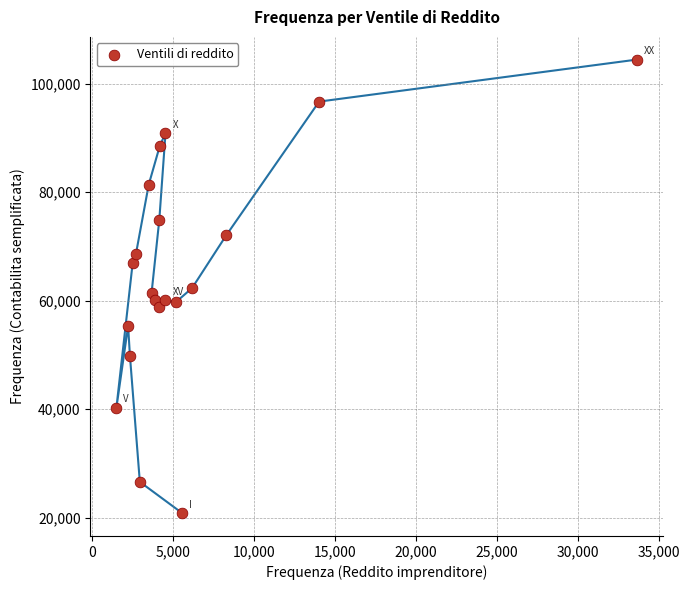

What is the range of Y values (max minus min)?

83667